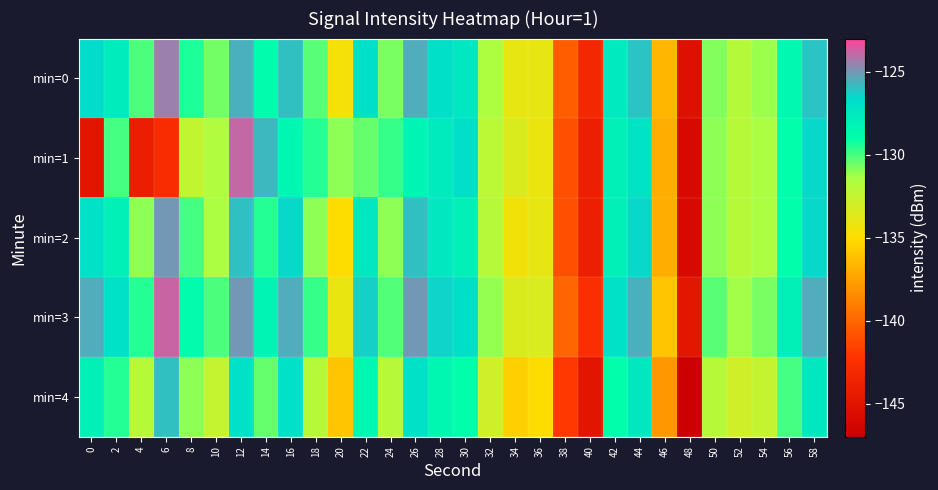

How many categories are shown in the chart?

30